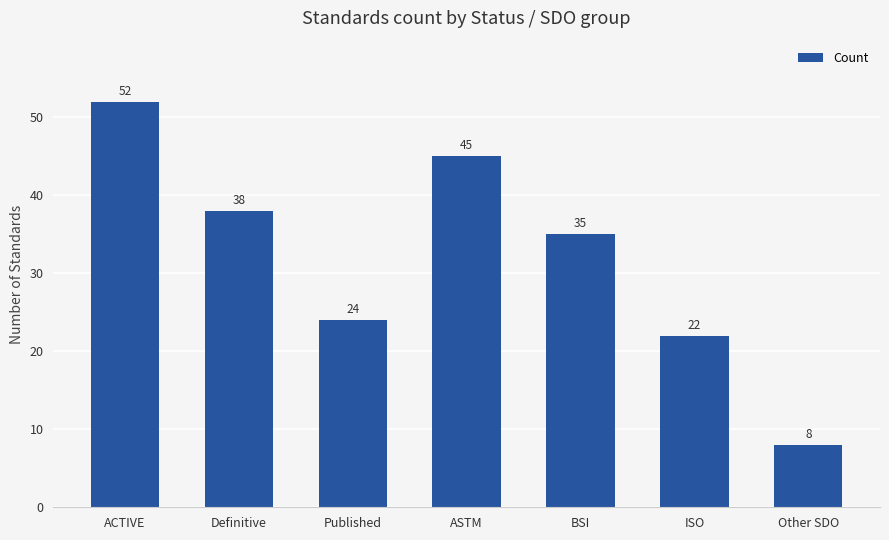

Where is the data nearest to the value 30?

BSI